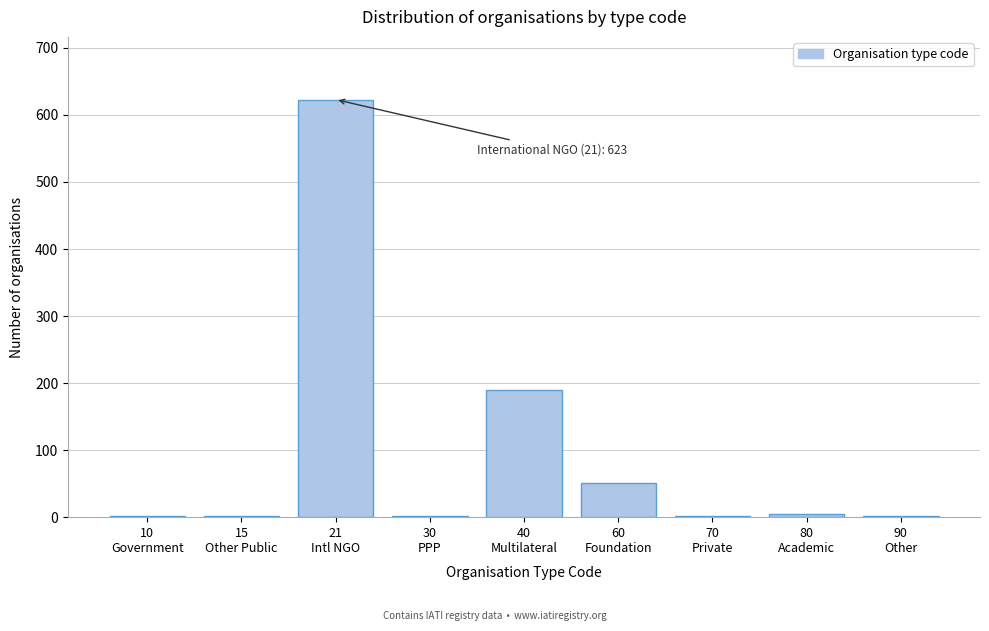

What is the greatest value displayed?

623